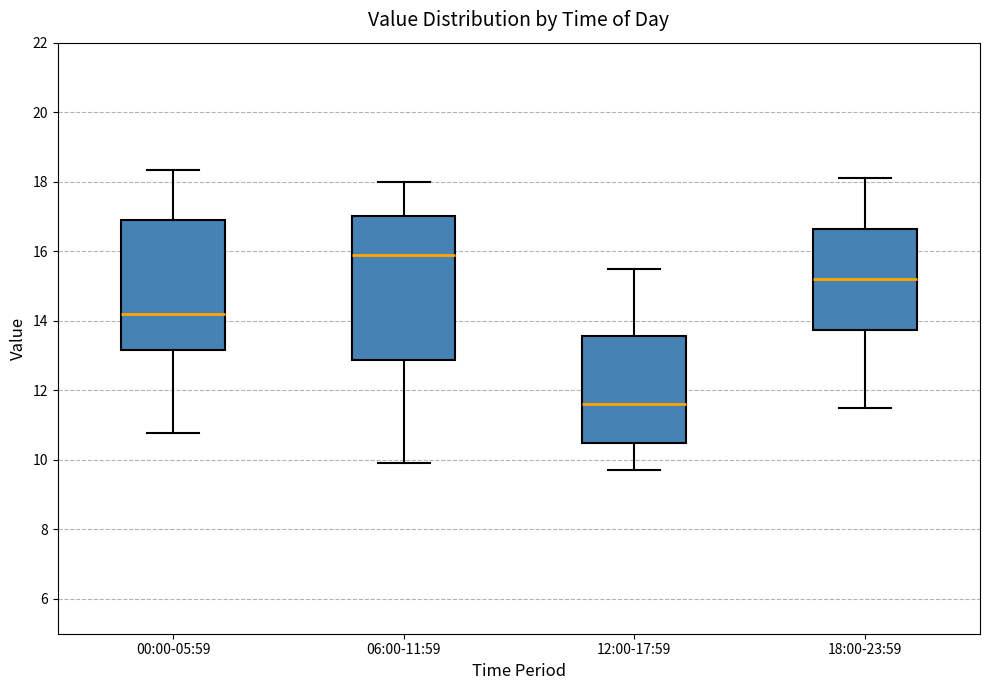

Reading left to right, transcribe this box plot: for each box, give where its median line is, the range the box spans, and where its two whiskers end, as read against the y-axis. The values are not printed on the chart, so give them approximately, as read against the axis.

00:00-05:59: median 14.2, box 13.2 to 16.8, whiskers 10.8 to 18.4
06:00-11:59: median 16.0, box 12.8 to 17.0, whiskers 10.0 to 18.0
12:00-17:59: median 11.6, box 10.4 to 13.6, whiskers 9.8 to 15.6
18:00-23:59: median 15.2, box 13.8 to 16.6, whiskers 11.6 to 18.2